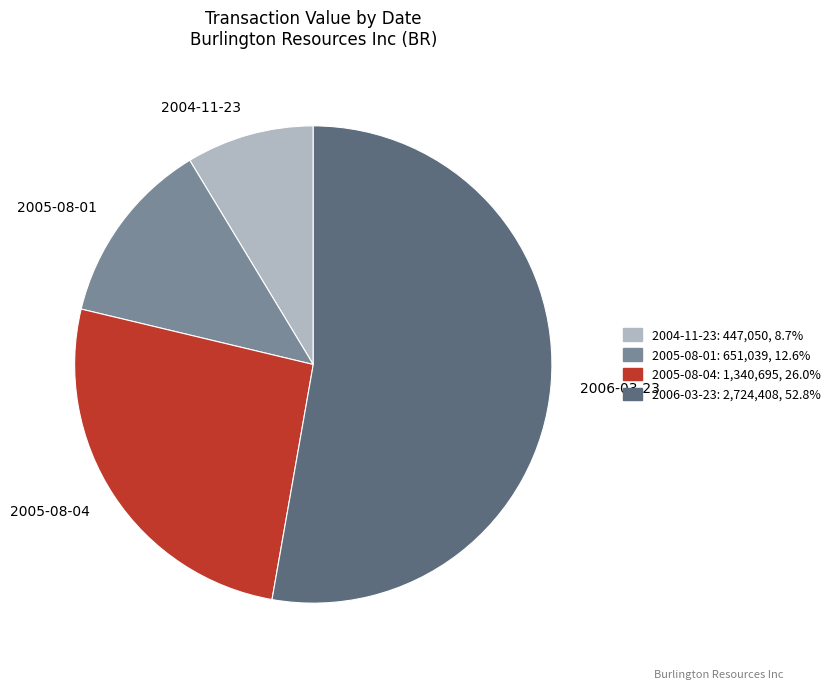

Which slice represents more than half of the pie?

2006-03-23